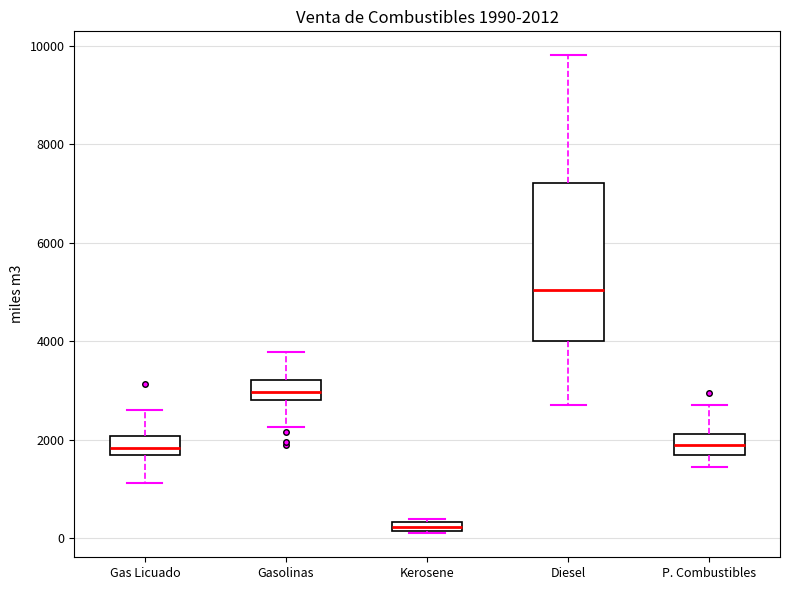

Which box's median line is the highest?

Diesel